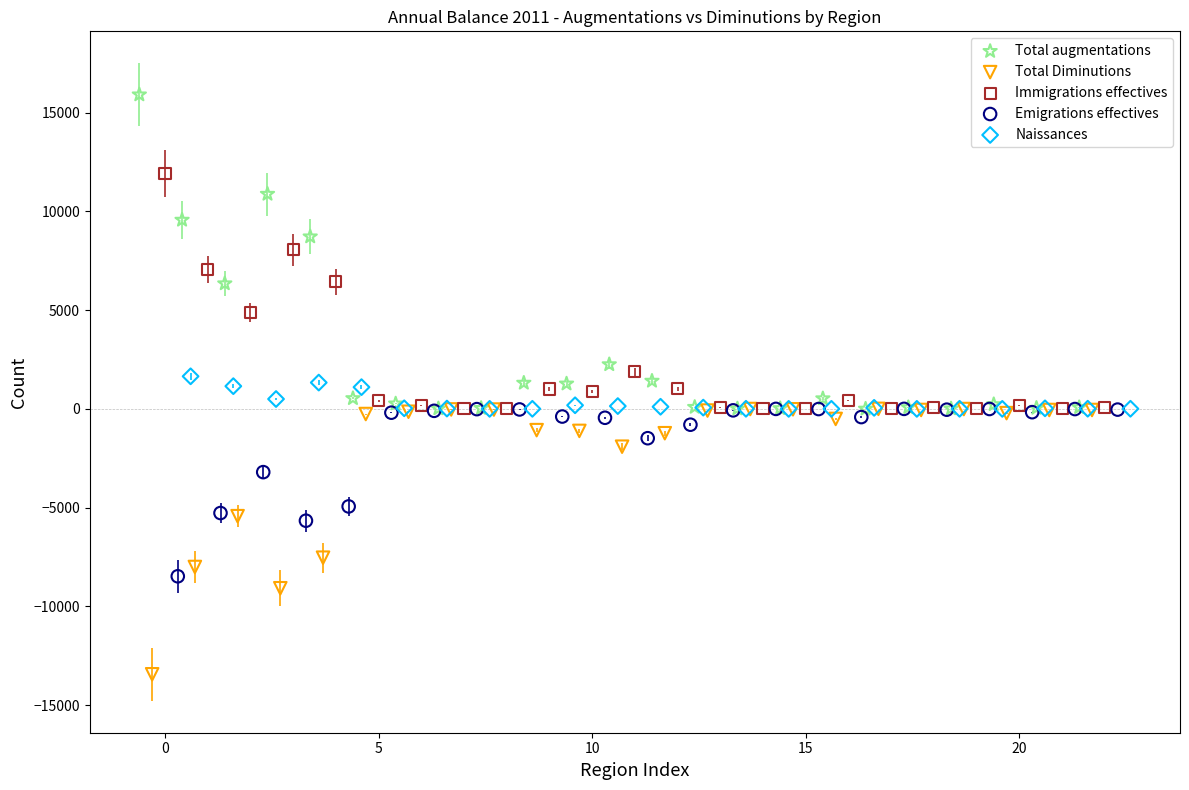

Which series has the largest Y range (max minus min)?

Total augmentations